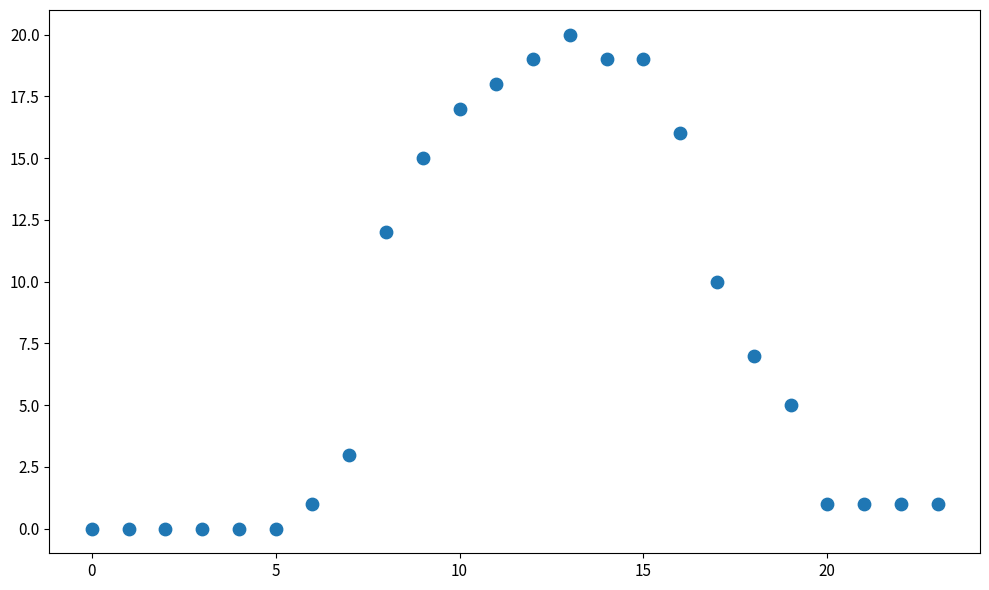

What is the range of Y values (max minus min)?

20